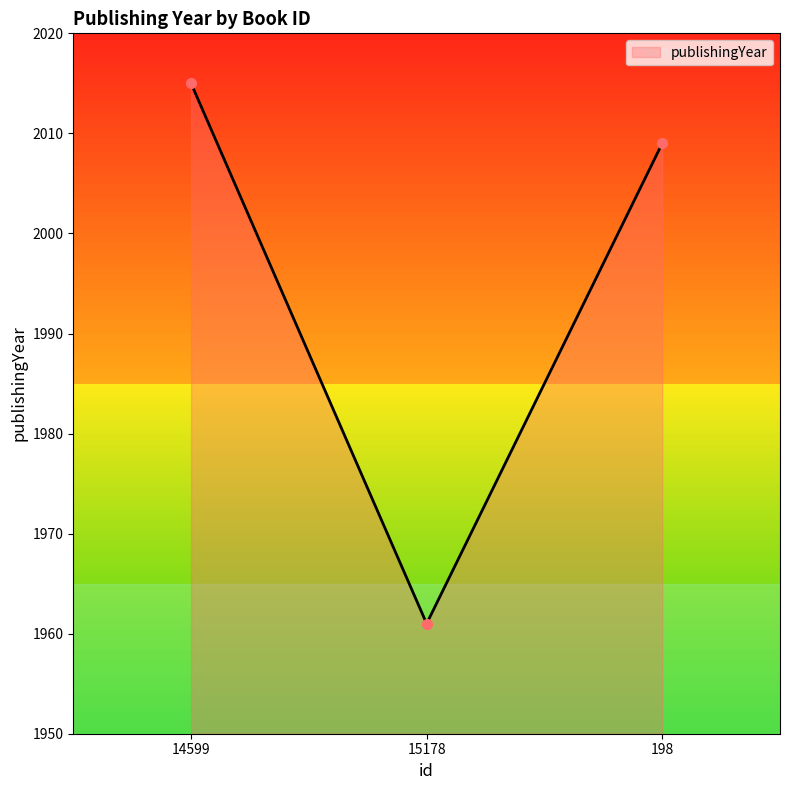

What value does the data have at 15178?

1961